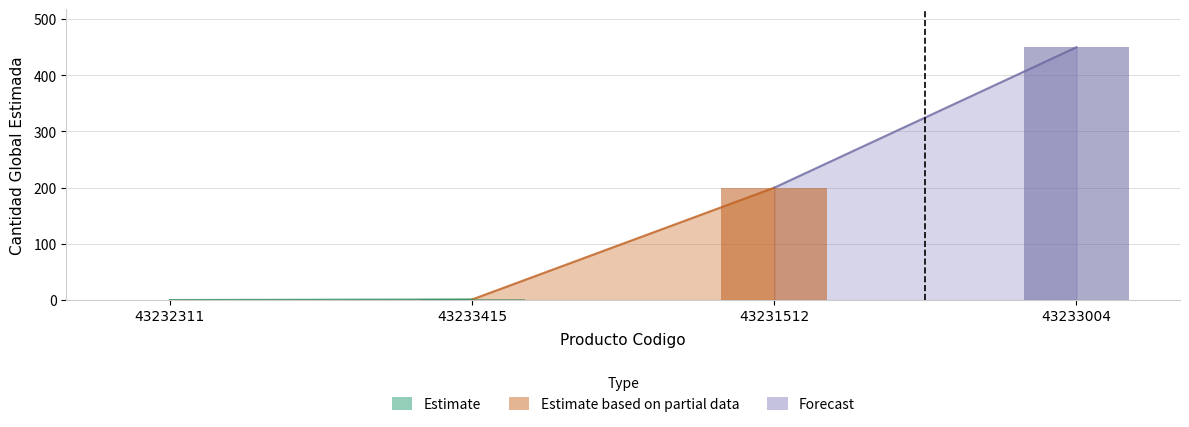

True or false: the data shows 354 at 43231512.

False